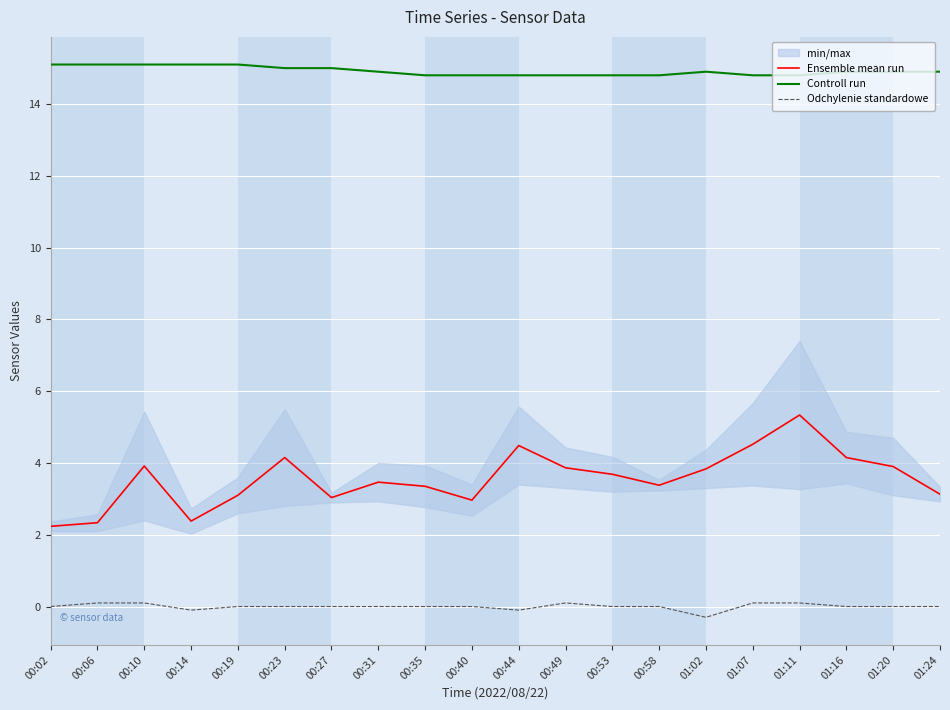

At which category does Controll run reach its first local peak?

01:02